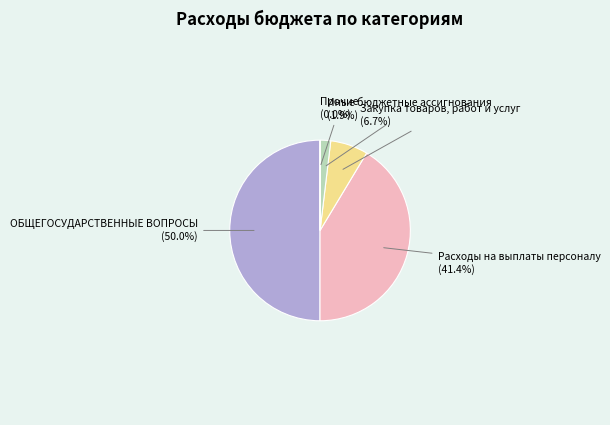

What is the smallest slice in the pie chart?

Прочие